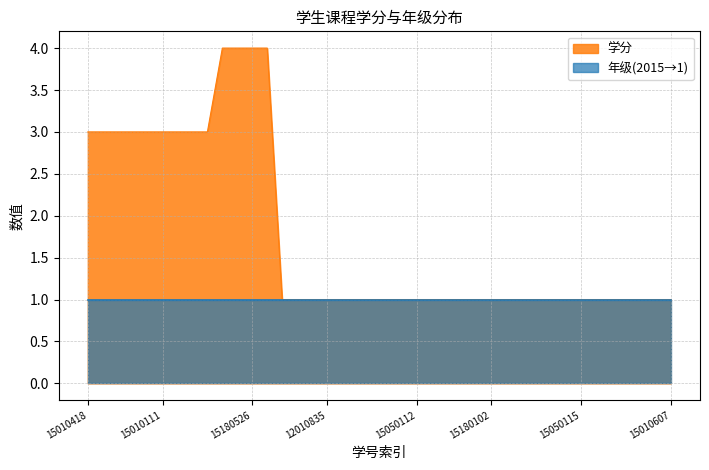

Reading left to right, list all the values displayed in this chart.

3	3	3	3	3	3	3	3	3	4	4	4	4	1	1	1	1	1	1	1	1	1	1	1	1	1	1	1	1	1	1	1	1	1	1	1	1	1	1	1